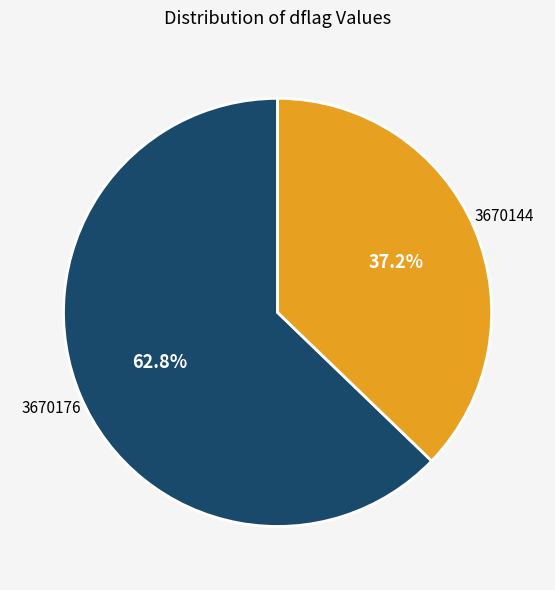

Is the sum of 3670144 and 3670176 greater than half?

Yes